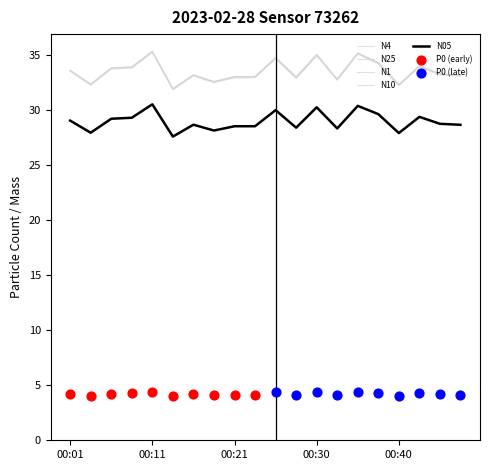

Which series has the largest total across all categories?

N10